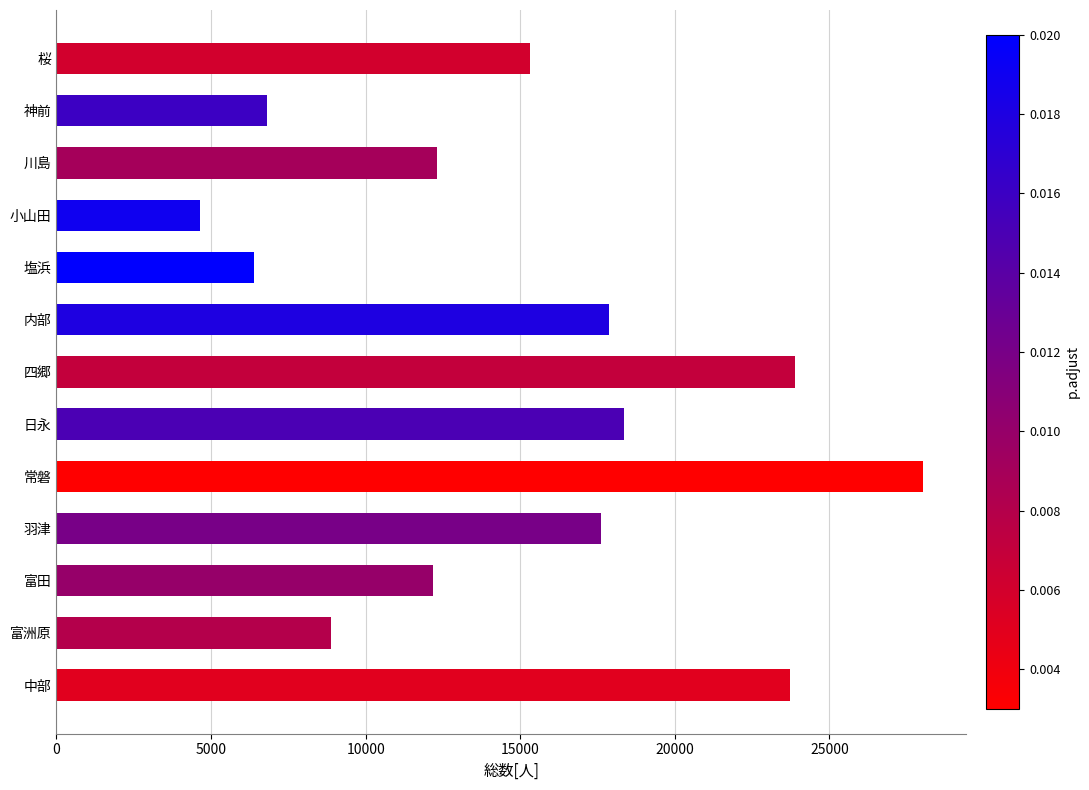

Which label corresponds to the largest value in the chart?

常磐